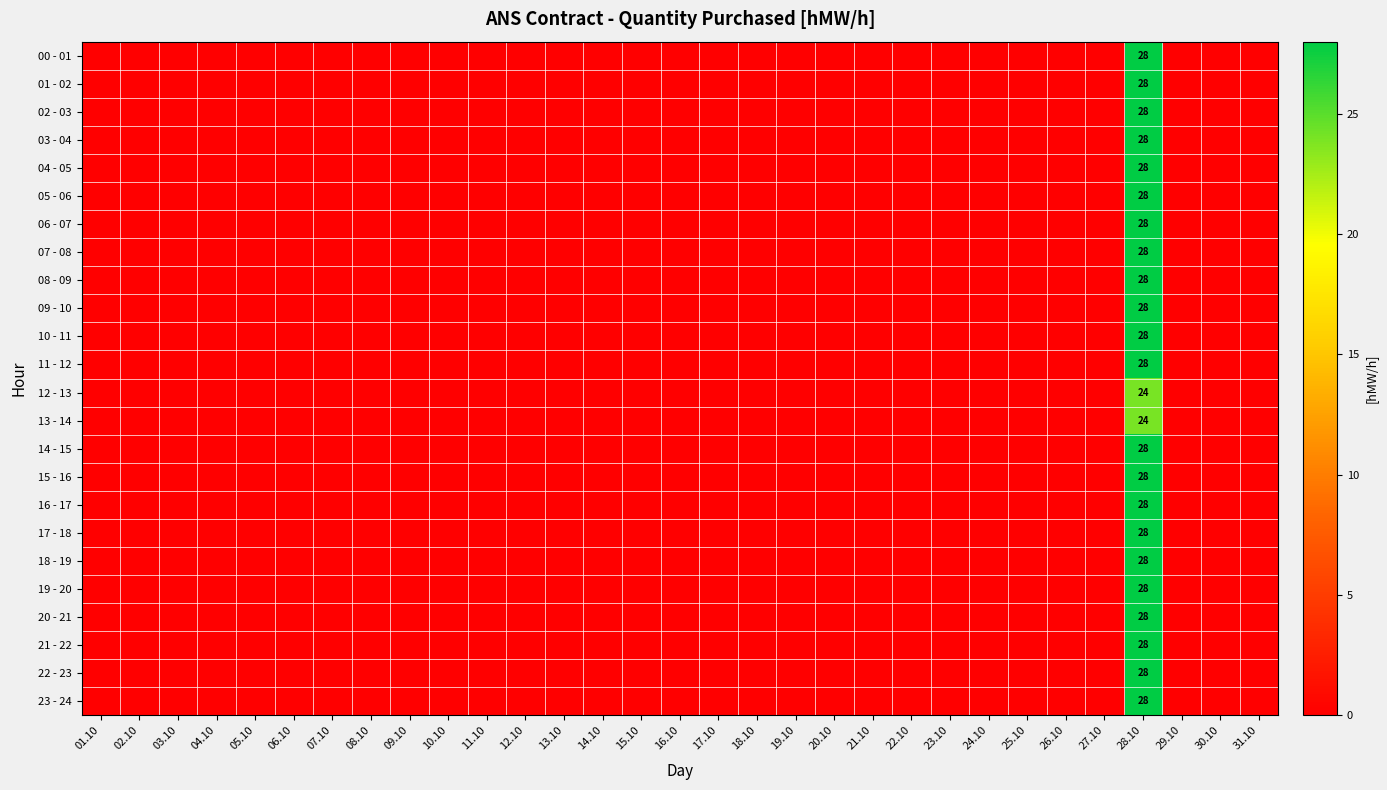

What is the average value of the 09 - 10 series?

1